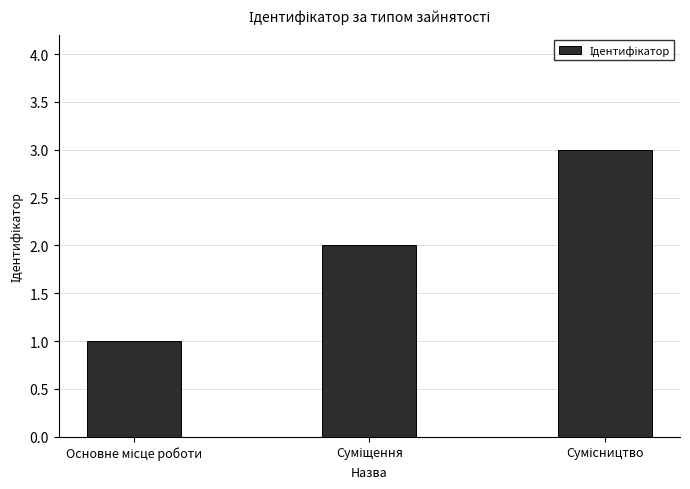

What is the maximum value shown in the chart?

3